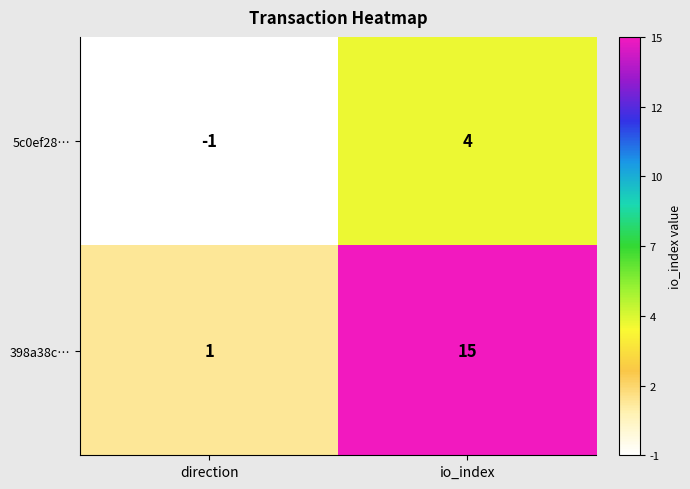

True or false: 398a38c… has a value of 2 at direction.

False